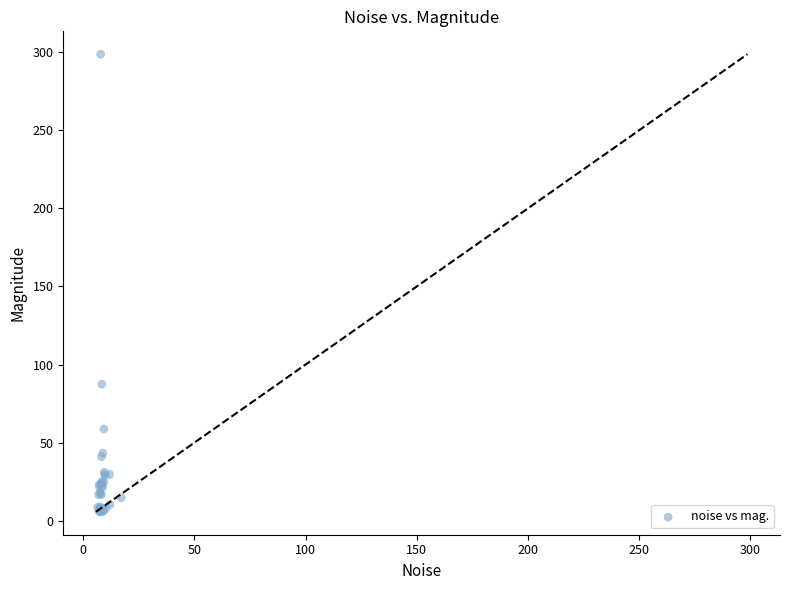

What Y value in the scatter plot is closest to 152?

87.4